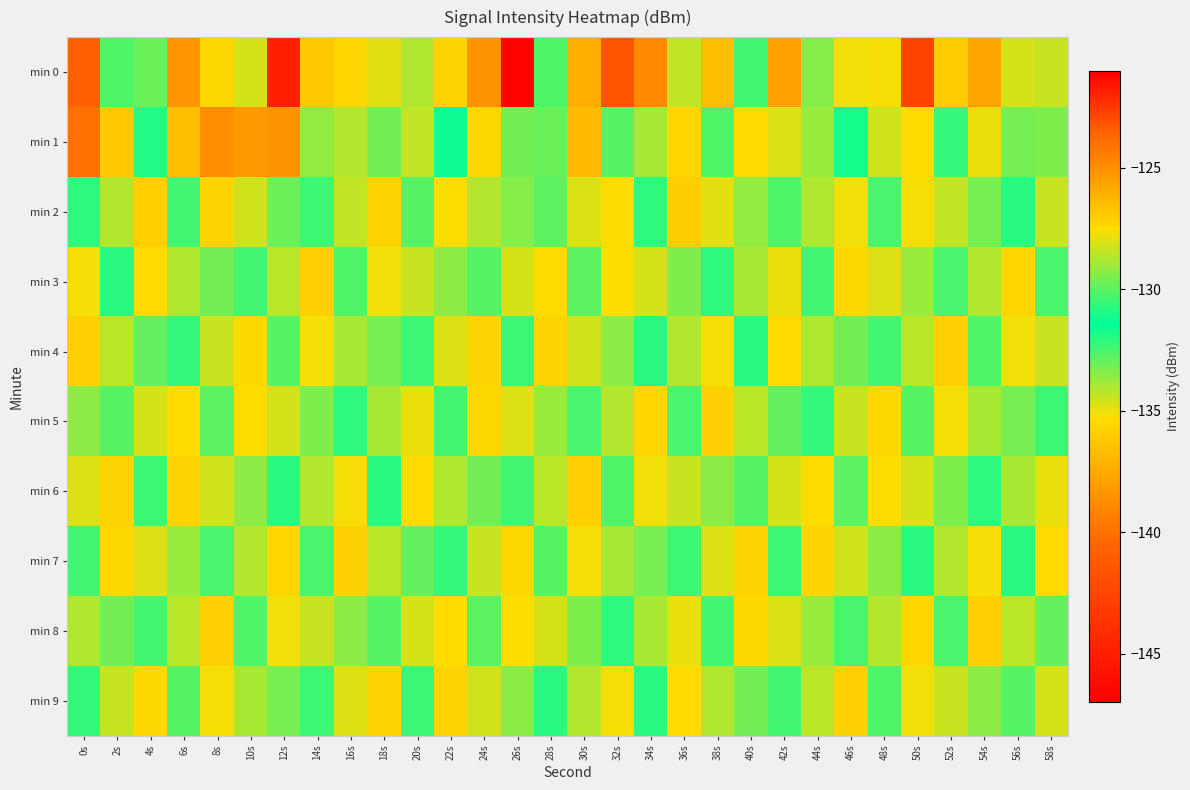

What is the difference between the highest and lowest values at 6s?

11.8